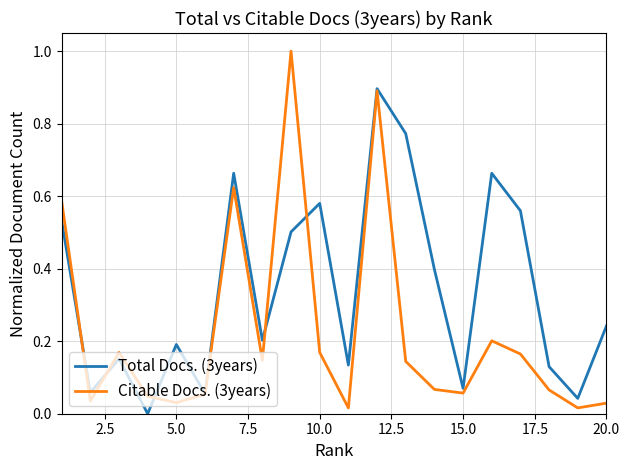

How many values in Total Docs. (3years) are above zero?

19